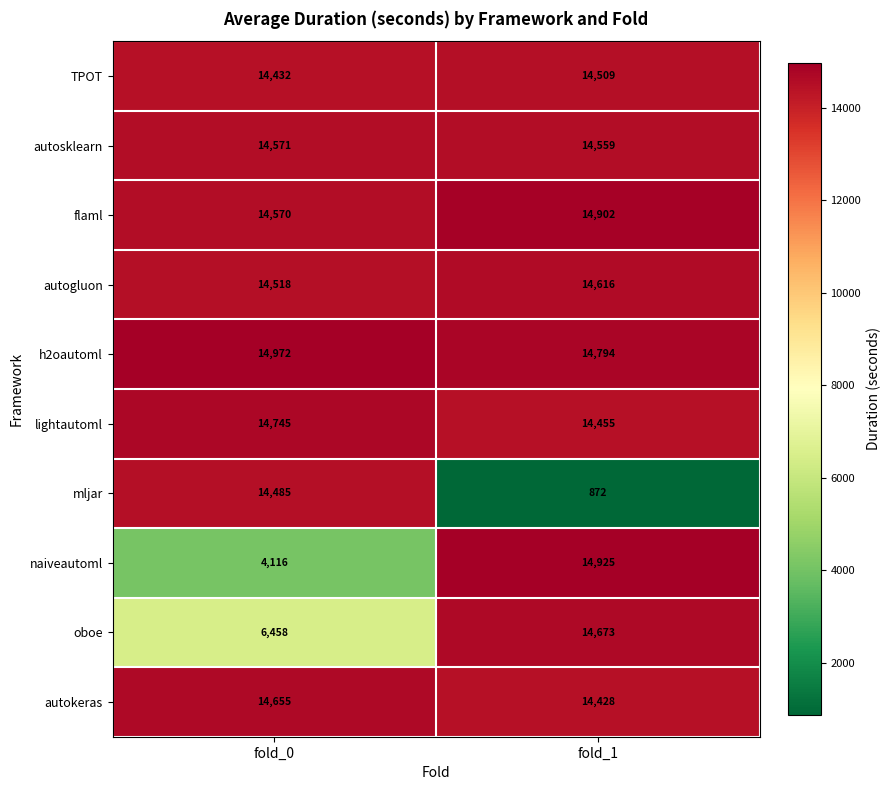

Reading left to right, what are all the values shown in this chart?

TPOT: 14432	14509
autosklearn: 14571	14559
flaml: 14570	14902
autogluon: 14518	14616
h2oautoml: 14972	14794
lightautoml: 14745	14455
mljar: 14485	872
naiveautoml: 4116	14925
oboe: 6458	14673
autokeras: 14655	14428